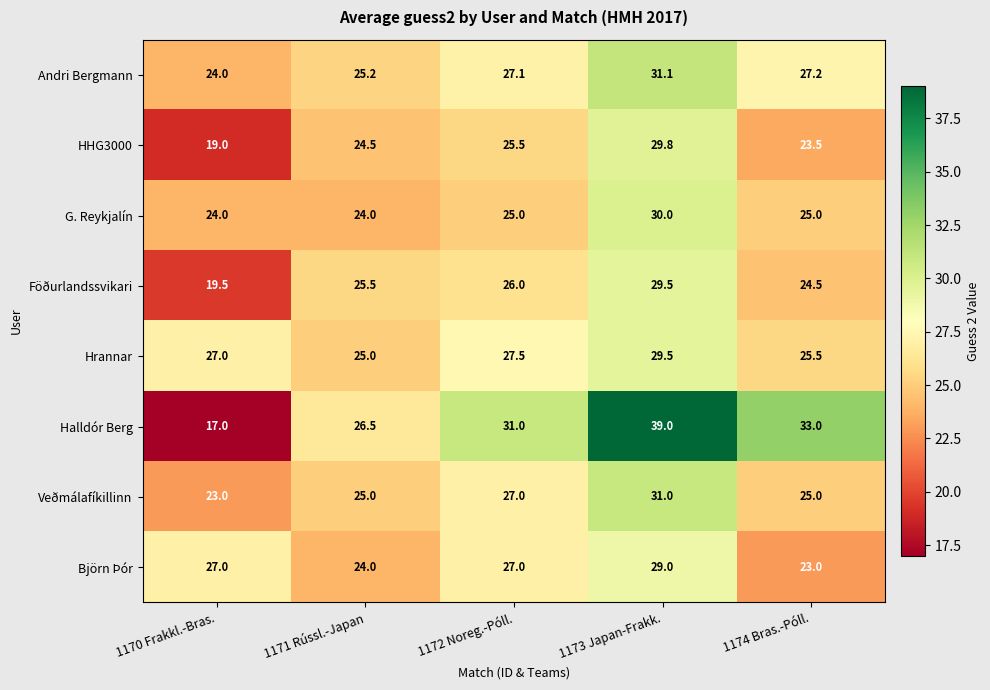

Is it true that Veðmálafíkillinn equals 54.4 at 1173 Japan-Frakk.?

False